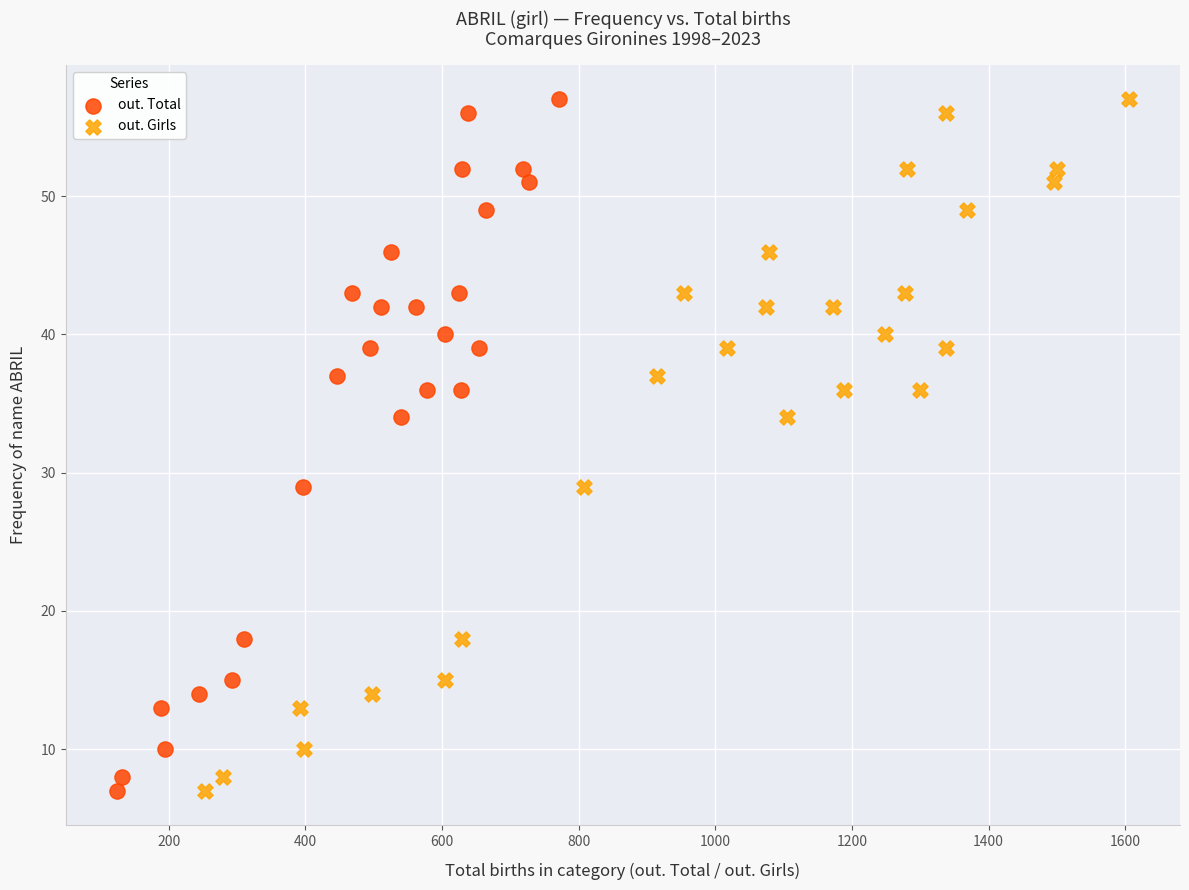

What are all the series names shown in the legend?

out. Total, out. Girls